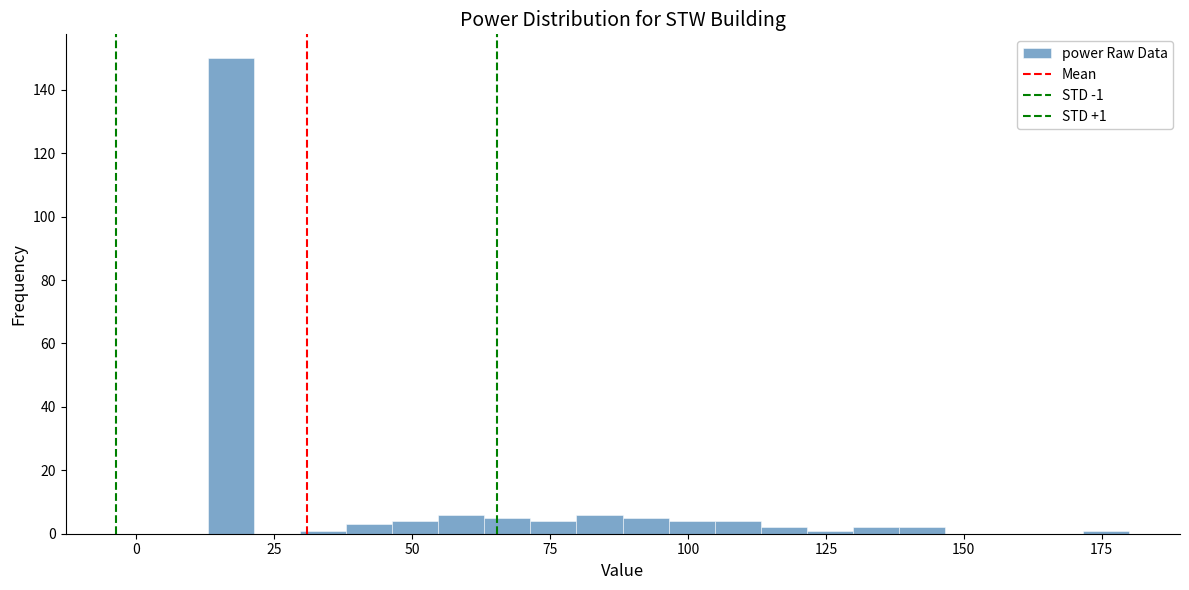

Around what value on the x-axis is the tallest bar? Give the approximate position of its centre, as read against the axis.

15